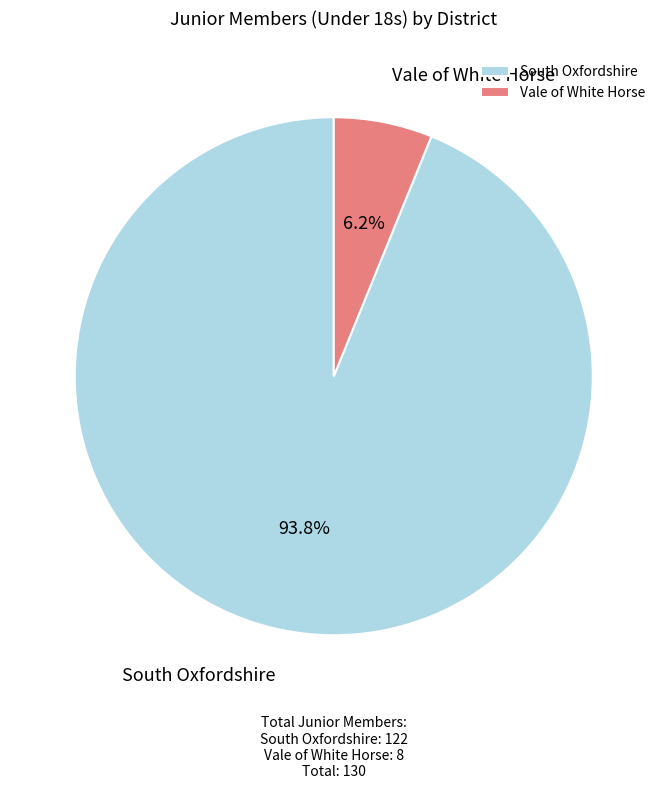

What is the smallest slice in the pie chart?

Vale of White Horse